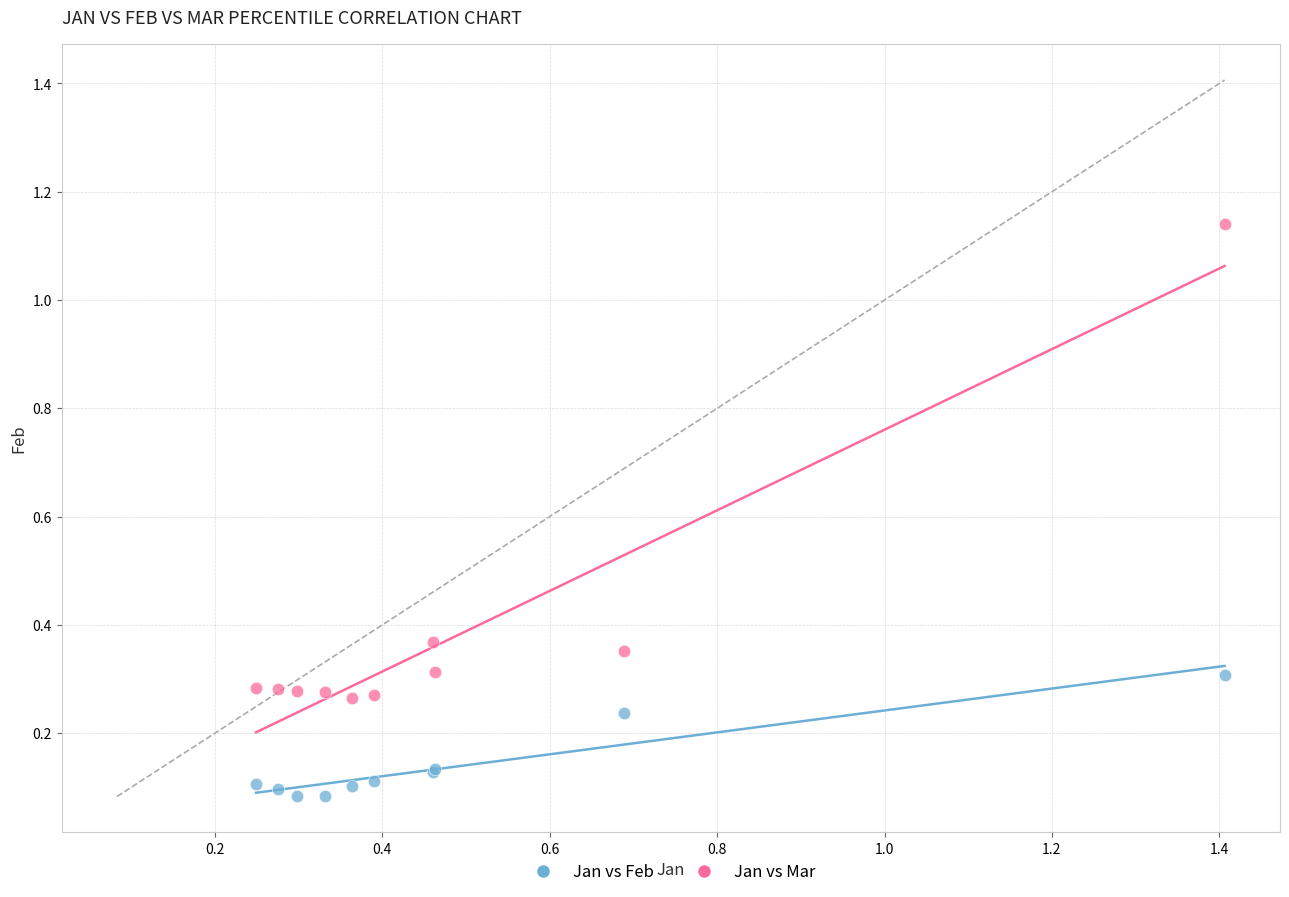

Which series has the widest spread of Y values?

Jan vs Mar